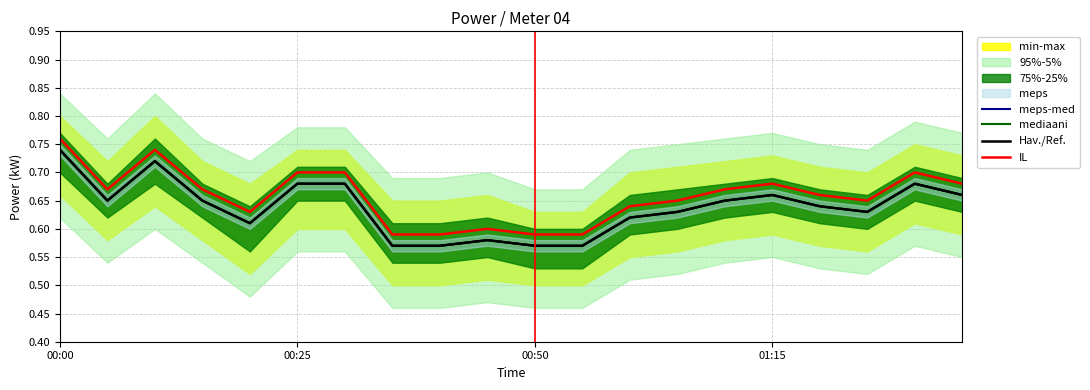

List the series in order of their peak value, lowest first.

meps-med, mediaani, Hav./Ref., IL